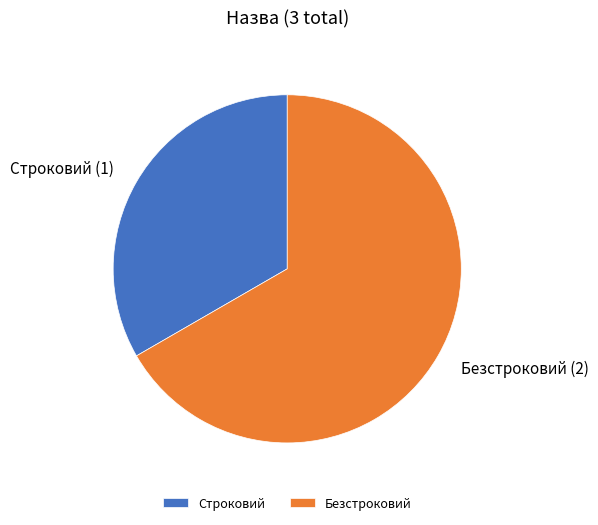

Which category has the smallest portion of the pie?

Строковий